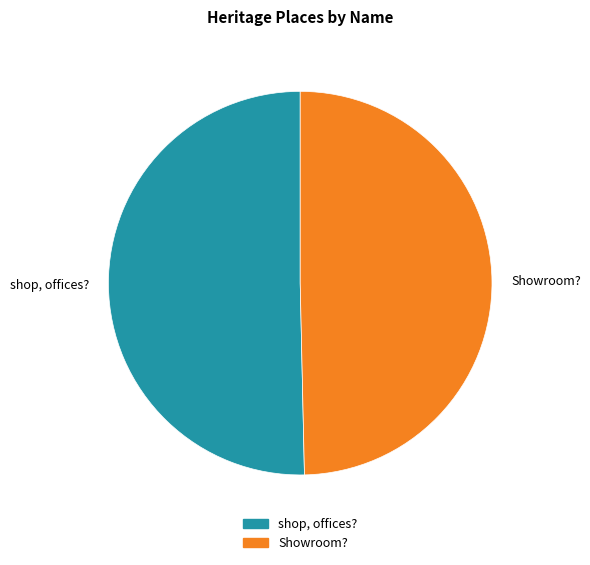

Approximately how many times larger is the value at shop, offices? compared to Showroom??

1.0